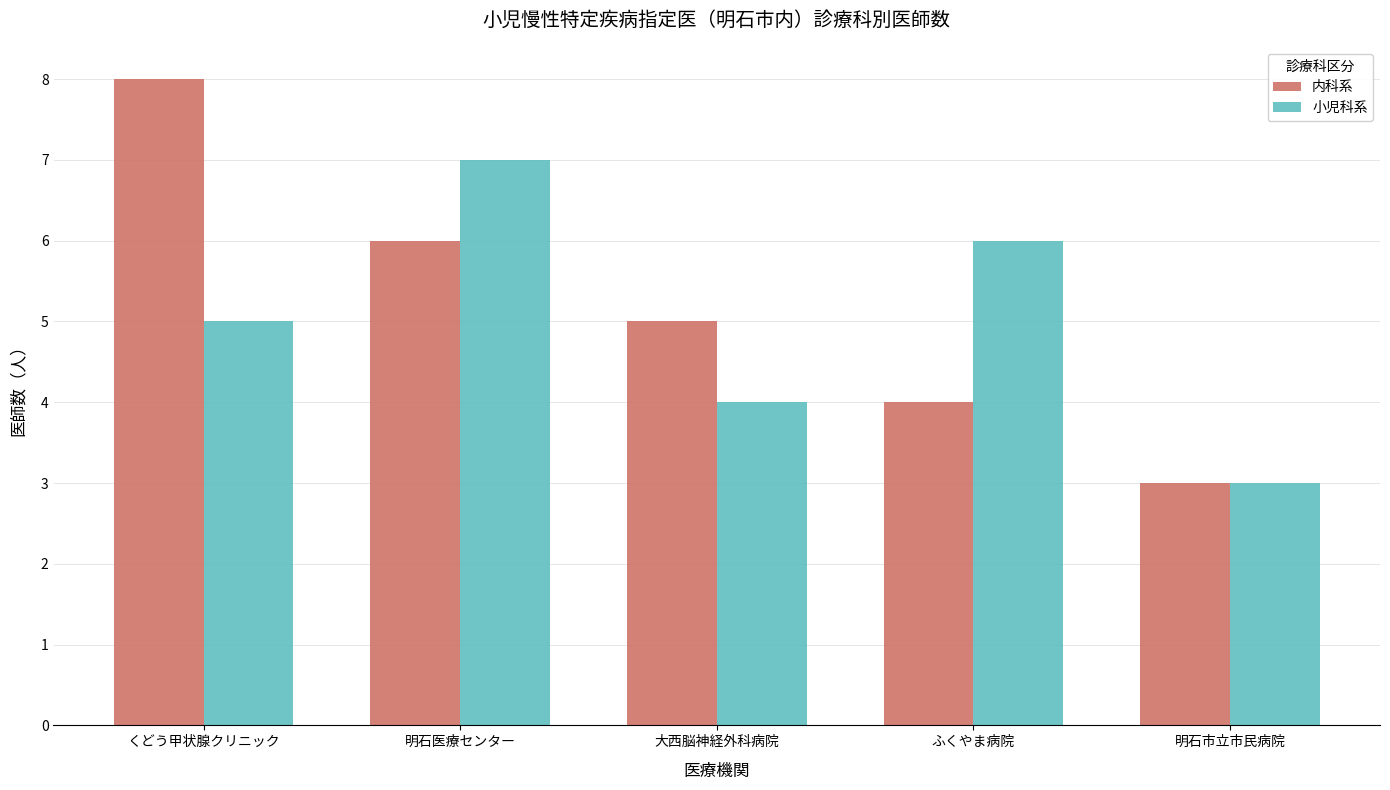

Count the 小児科系 values in the range 4 to 6.

3